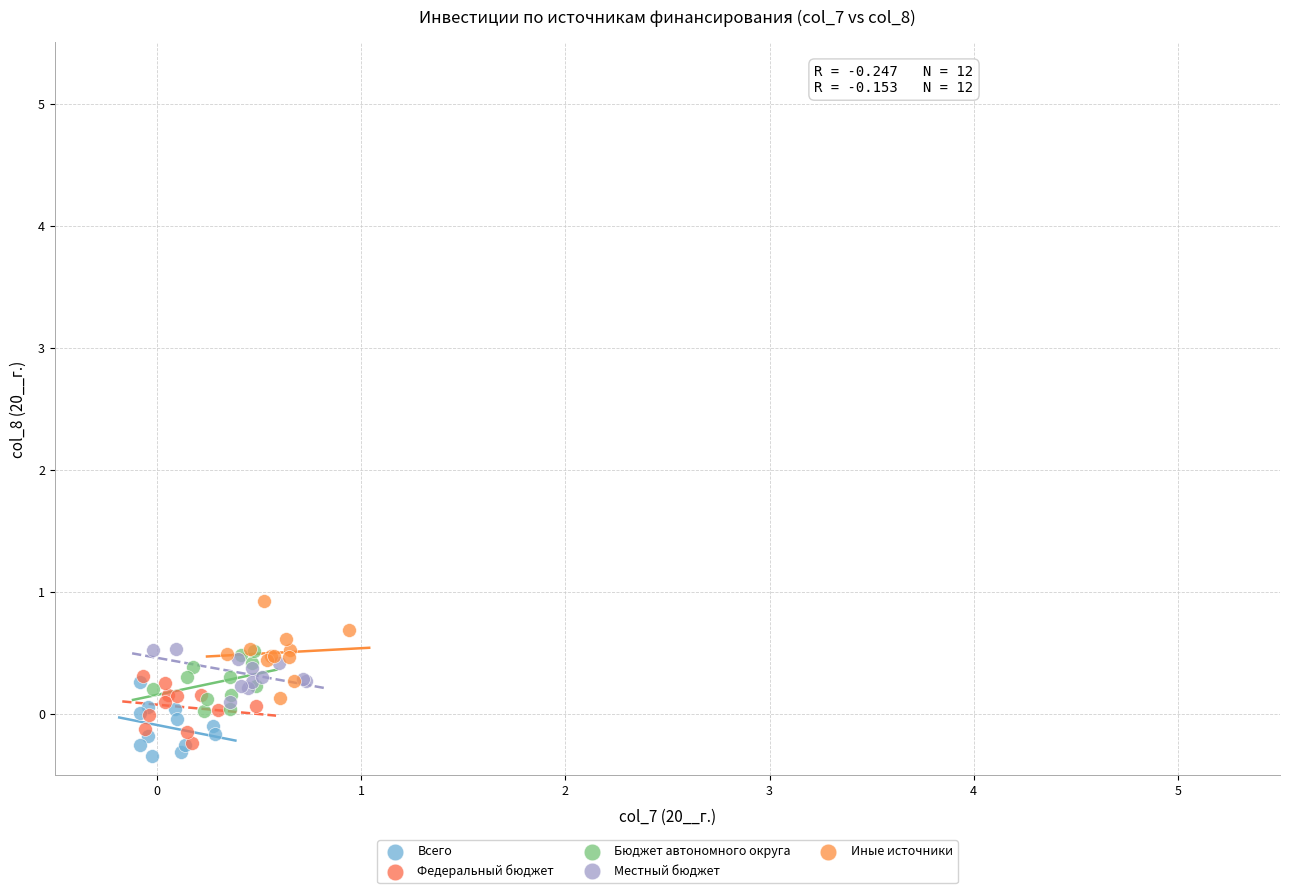

Which series contains the lowest Y value?

Всего